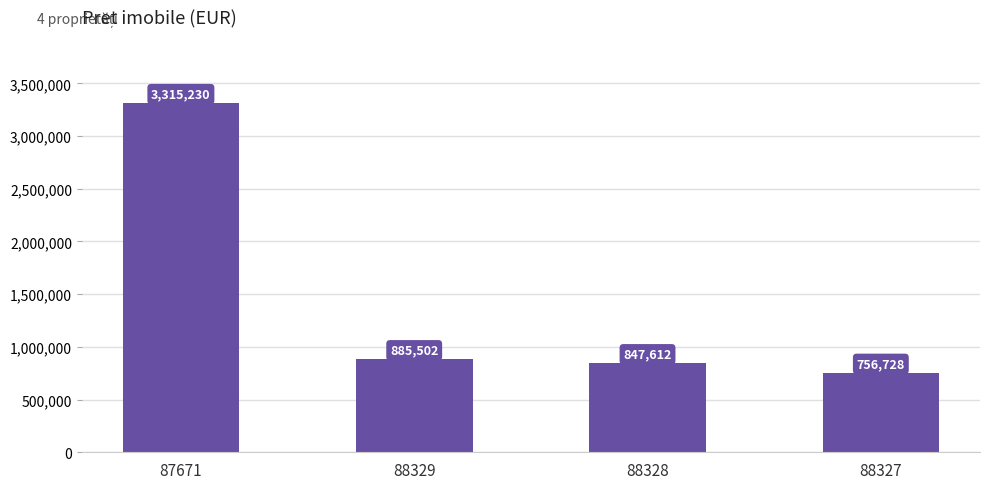

Reading left to right, extract all data points from this chart.

3315230	885502	847612	756728